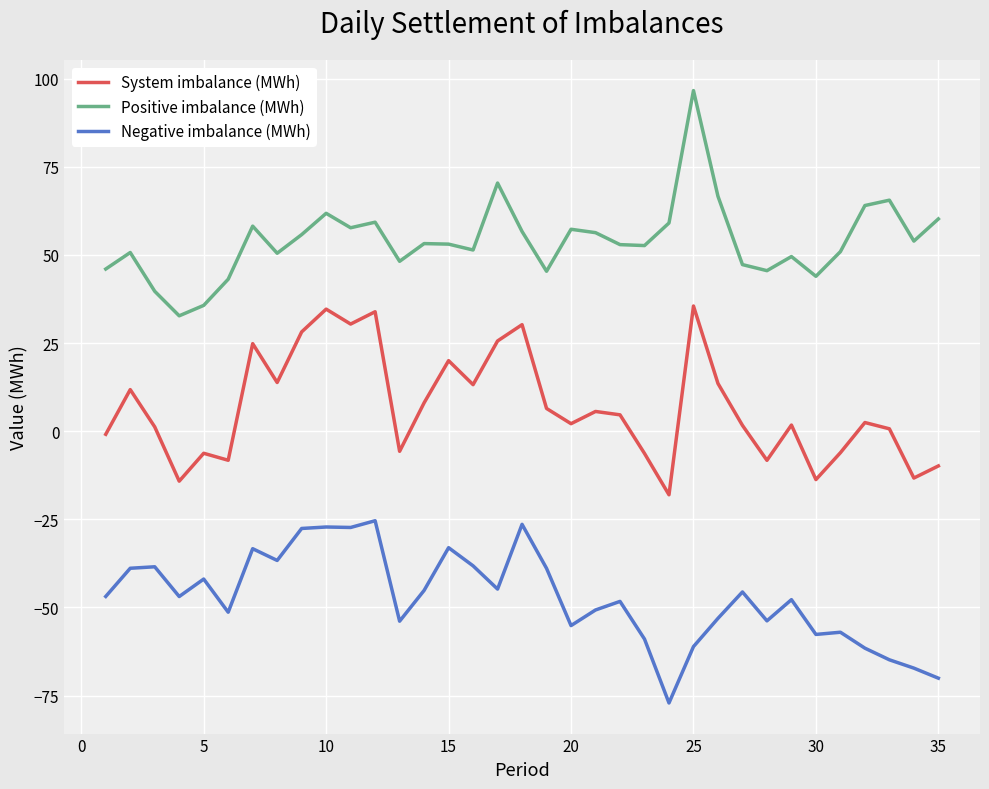

How many distinct data groups are displayed?

3